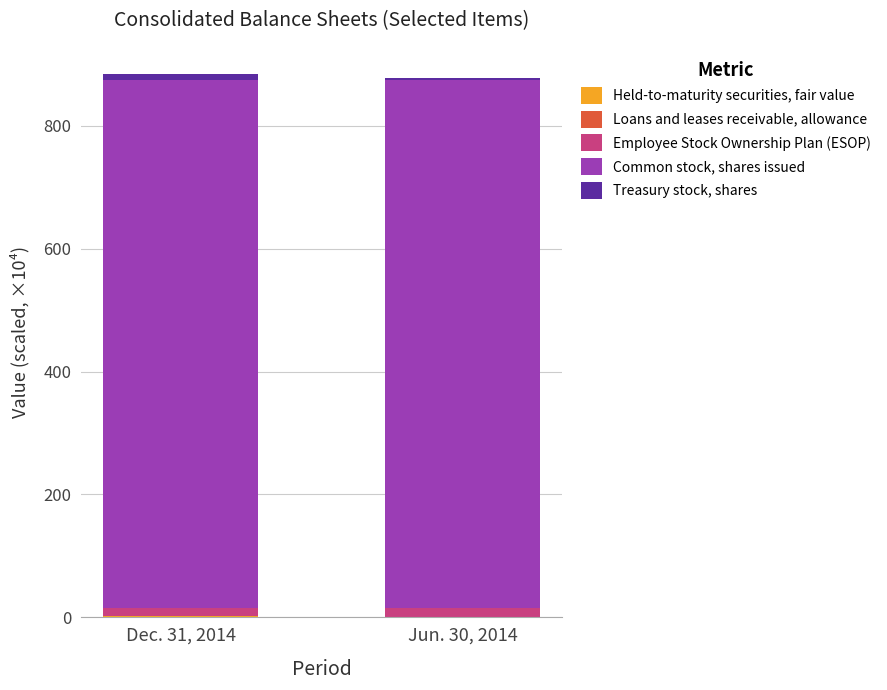

Which series has the largest total across all categories?

Common stock, shares issued